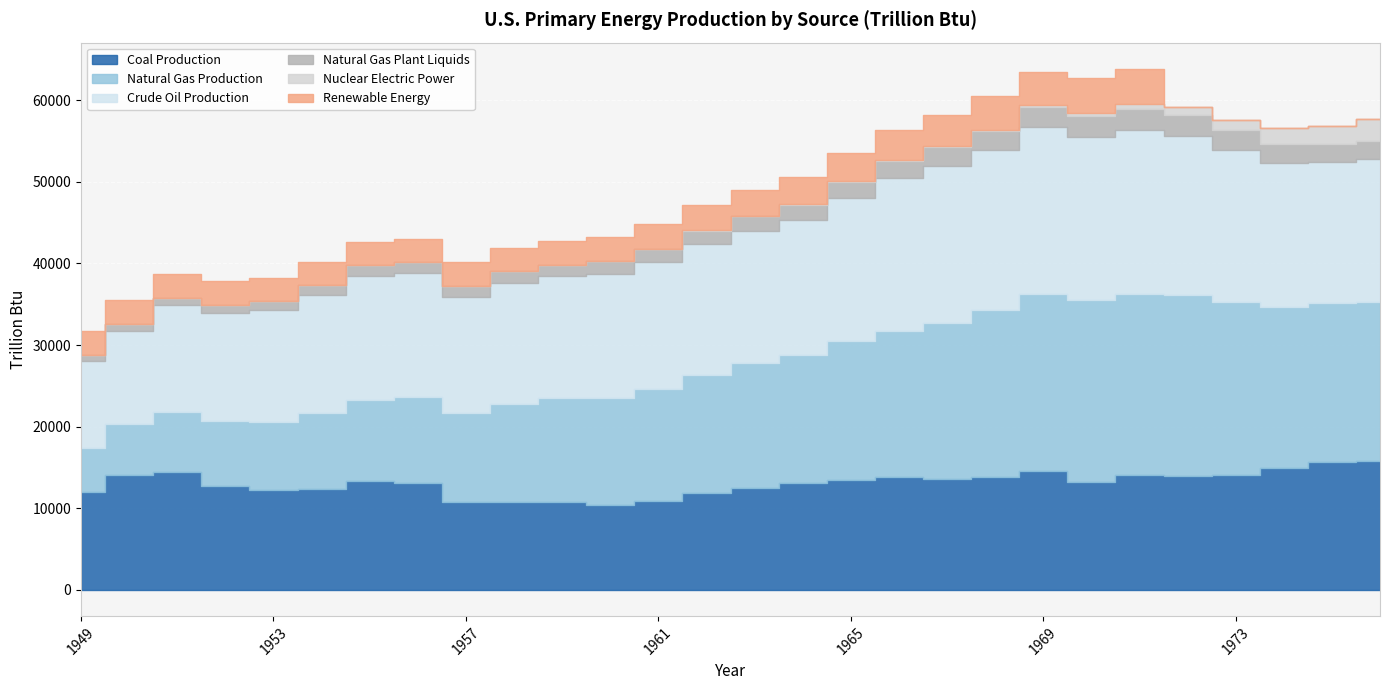

After their last crossing, which series has the higher values: Natural Gas Plant Liquids or Renewable Energy?

Natural Gas Plant Liquids